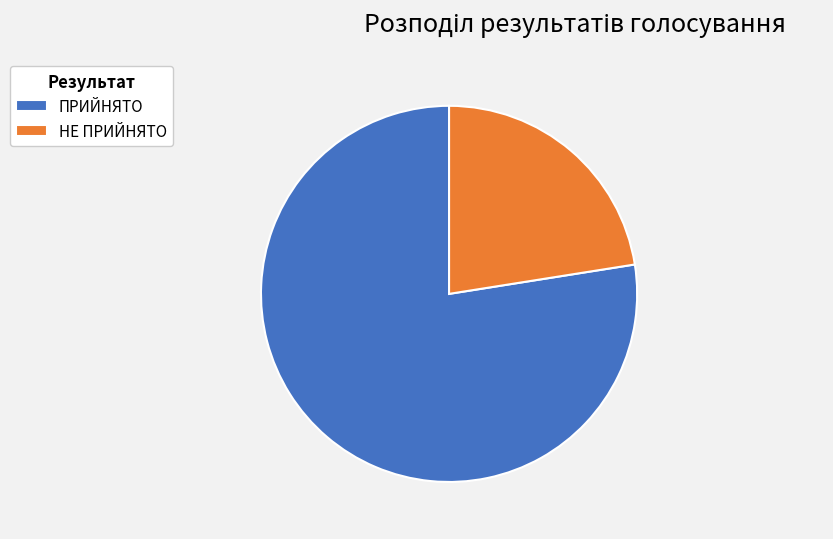

How many segments does this pie chart have?

2